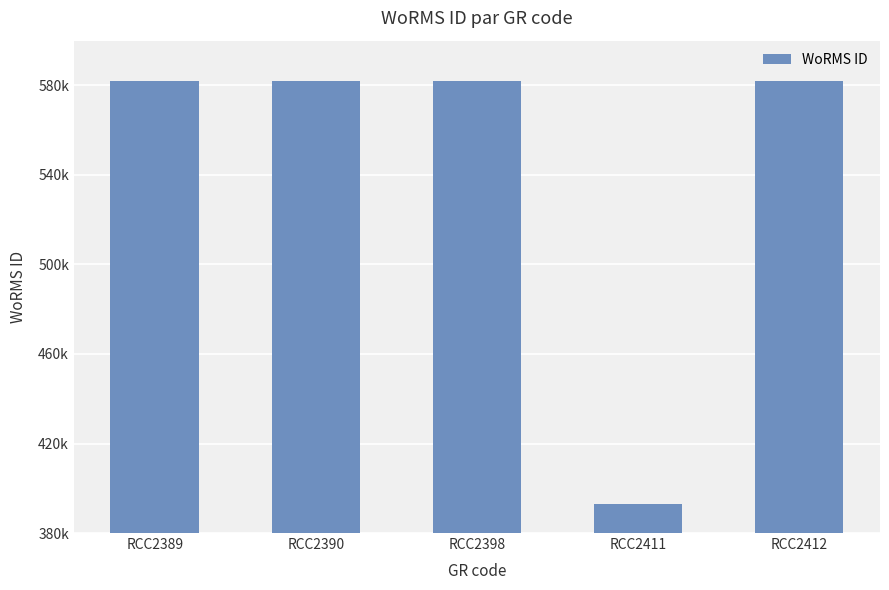

Approximately how many times larger is the value at RCC2411 compared to RCC2398?

0.7